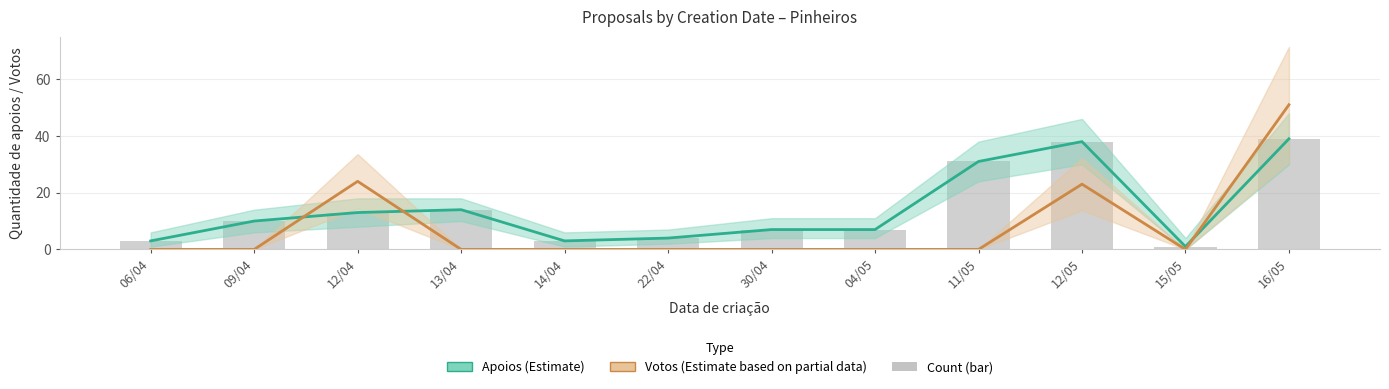

Rank the categories by Quantidade de apoios (bar) value from highest to lowest.

16/05, 12/05, 11/05, 13/04, 12/04, 09/04, 30/04, 04/05, 22/04, 06/04, 14/04, 15/05